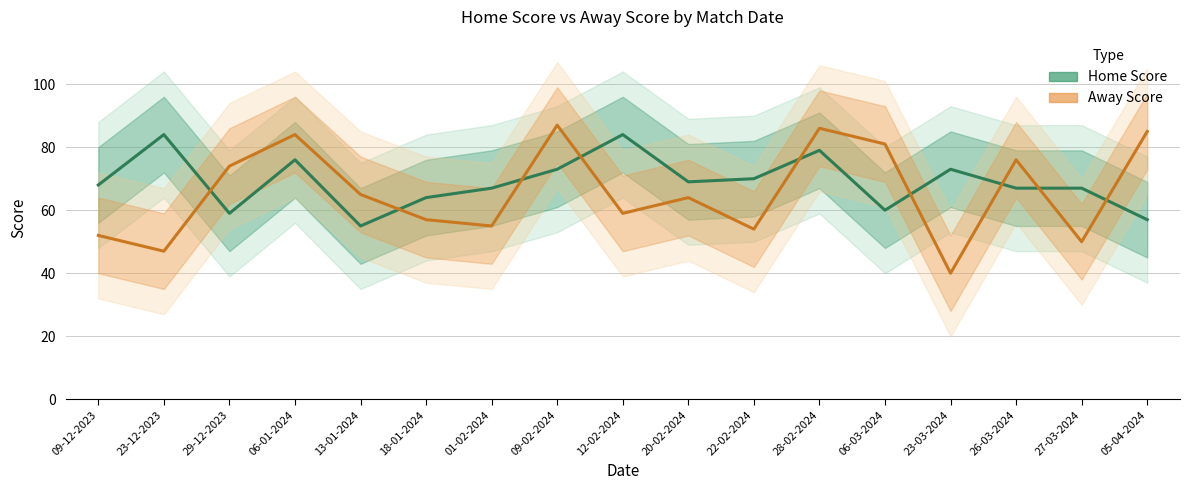

Is the value of Away Score at 29-12-2023 greater than the value of Home Score at 12-02-2024?

No